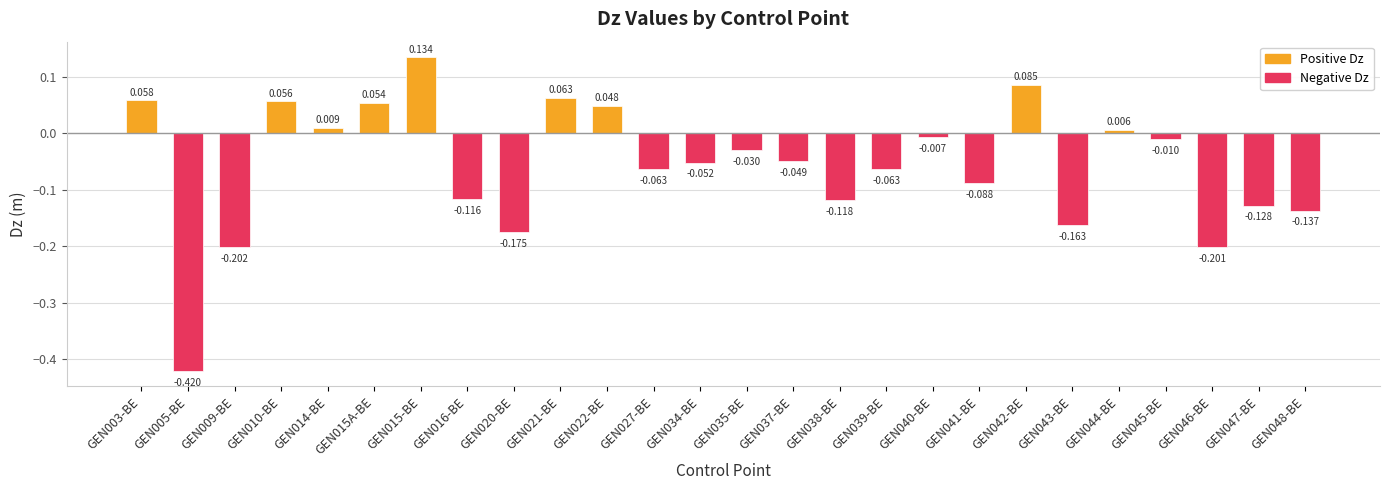

How many negative values are there?

17